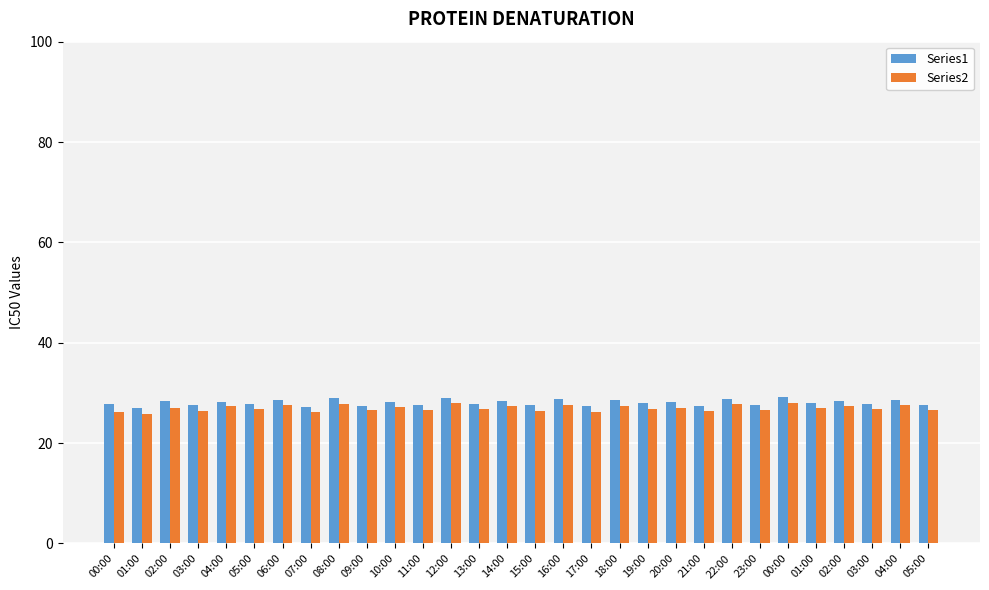

How many data points does each series have?

30